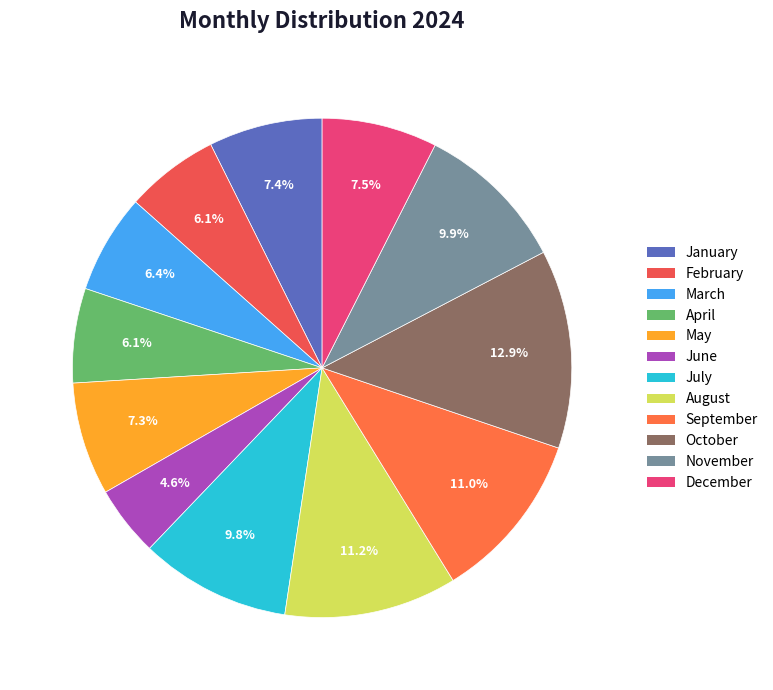

To the nearest percent, what is the difference between the largest and smallest slice percentages?

8%